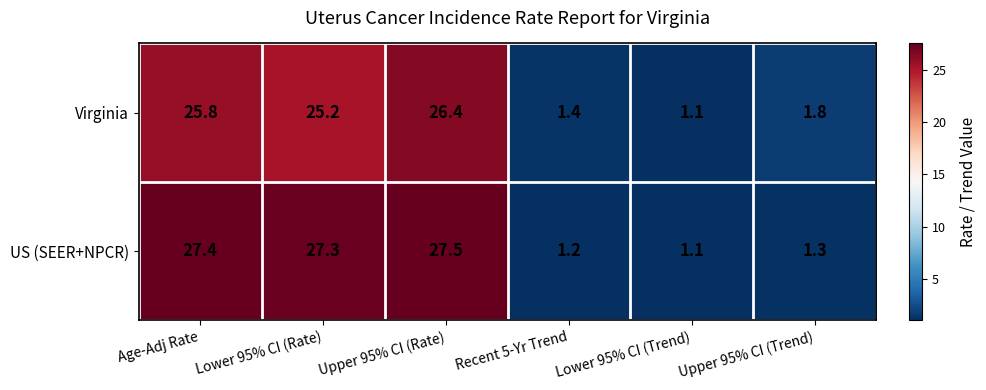

What is the lowest value of the US (SEER+NPCR) series?

1.1